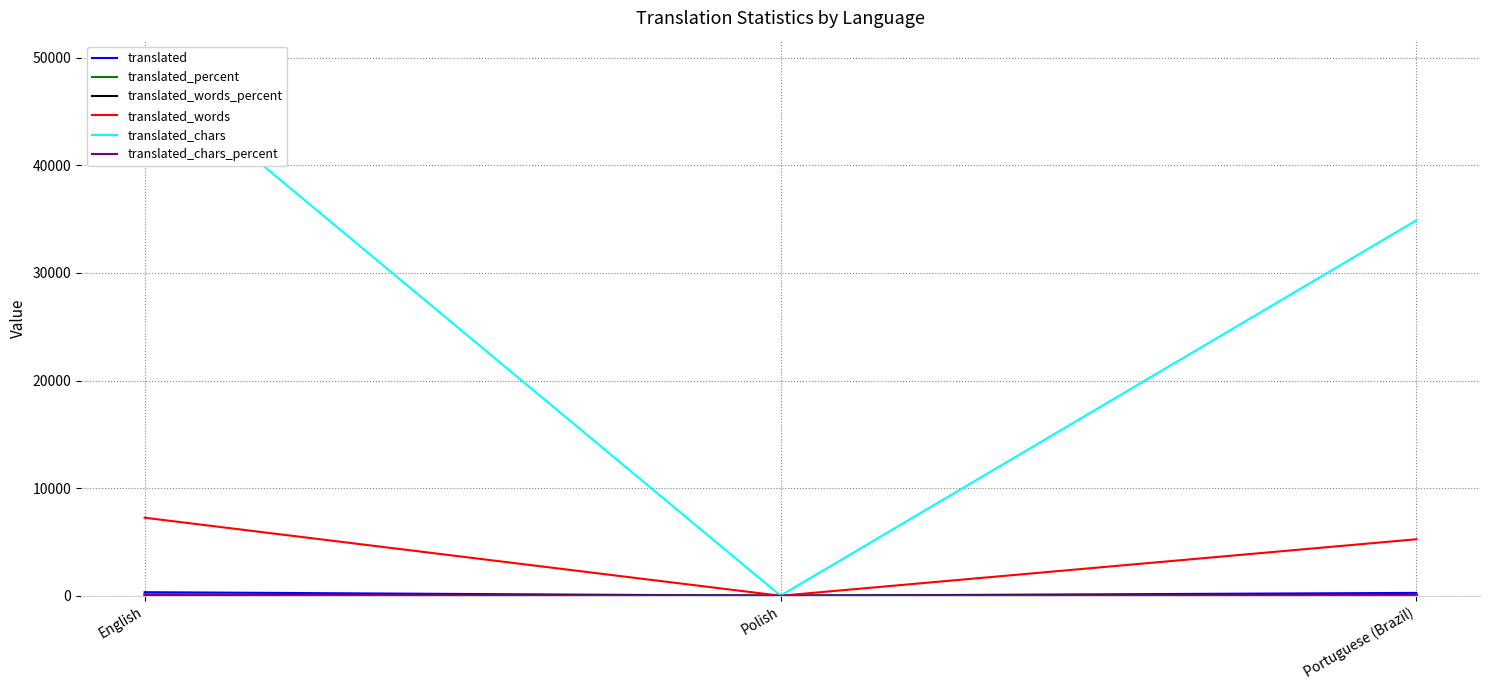

What are all the series names shown in the legend?

translated, translated_percent, translated_words_percent, translated_words, translated_chars, translated_chars_percent